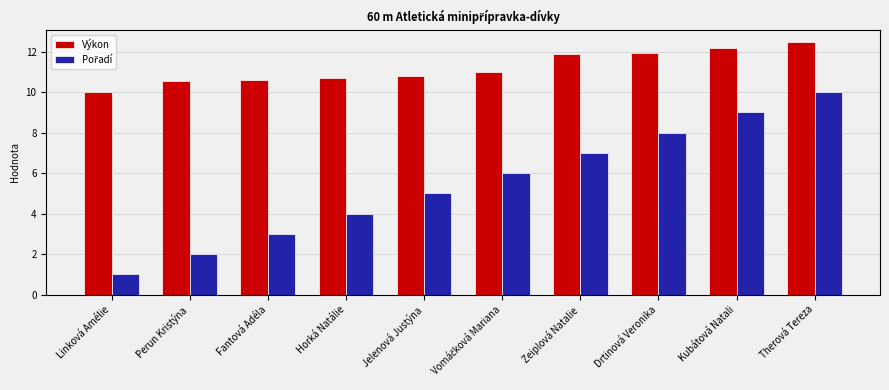

What is the highest value of the Výkon series?

12.5